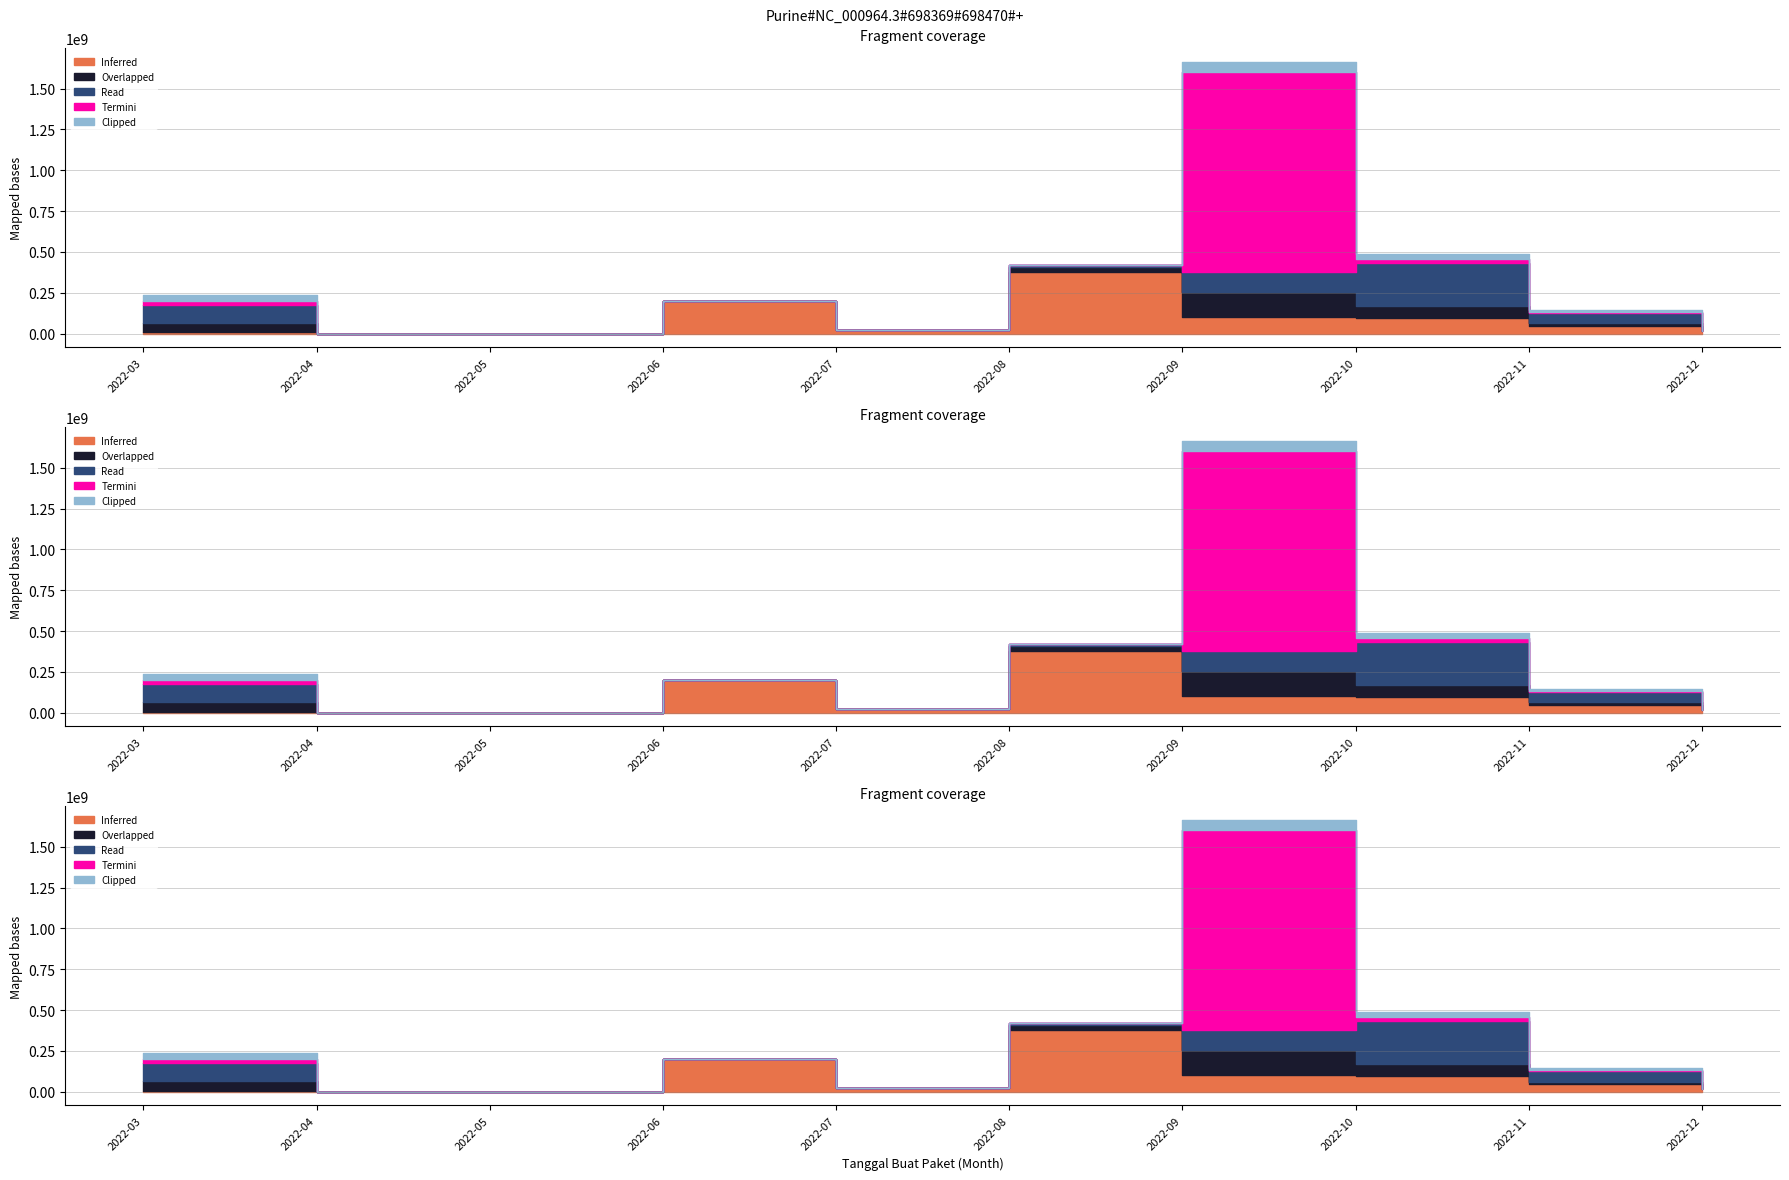

Which has a higher value, 2022-08 or 2022-07?

2022-08